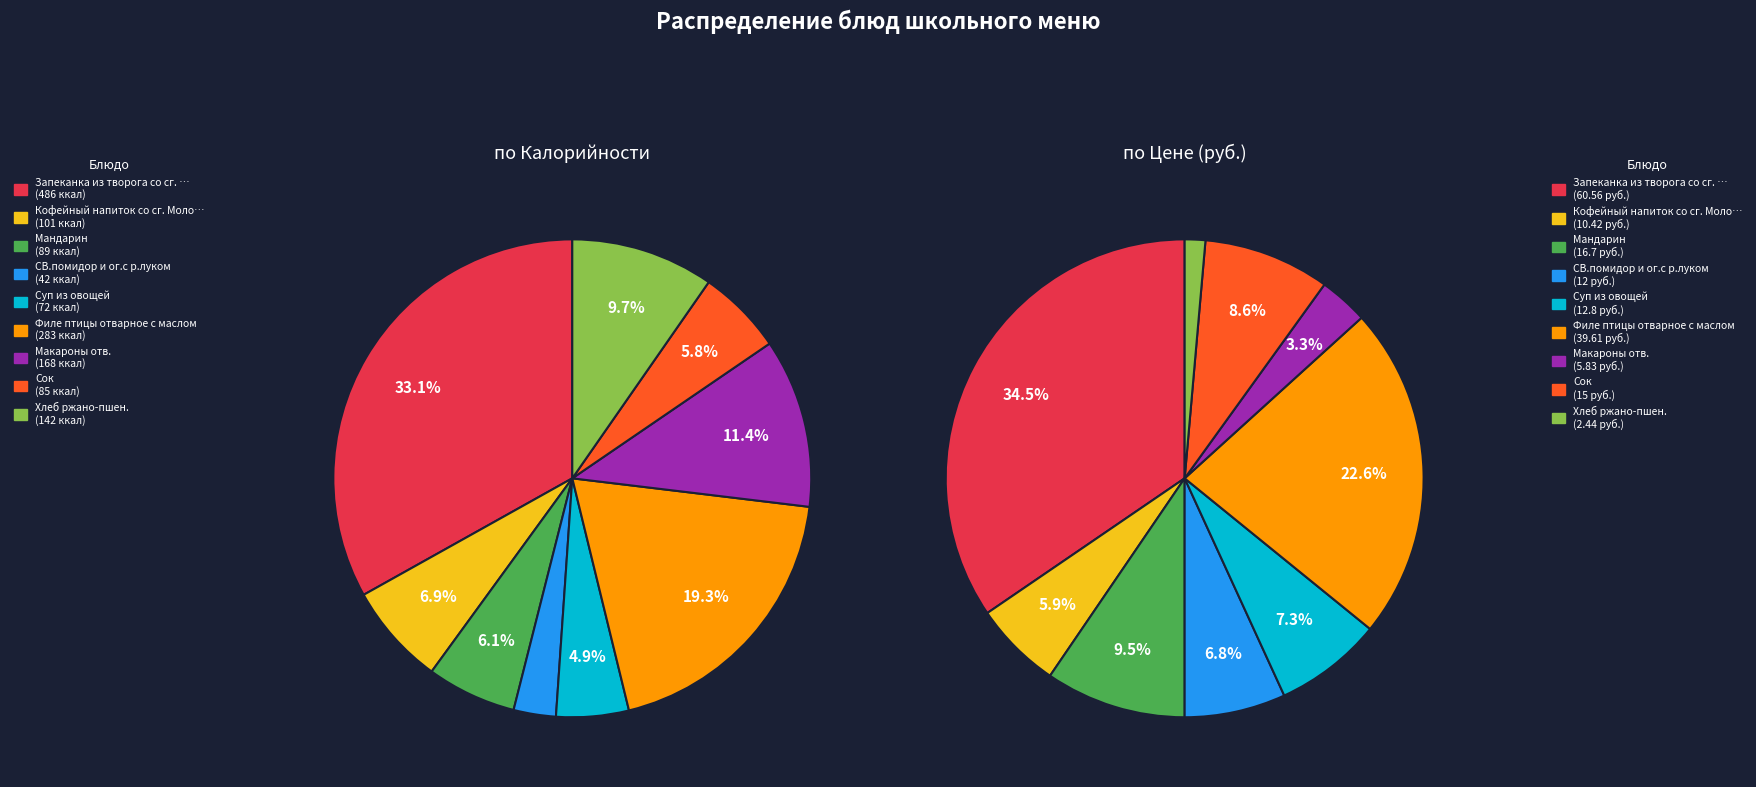

Does any single category account for the majority?

No